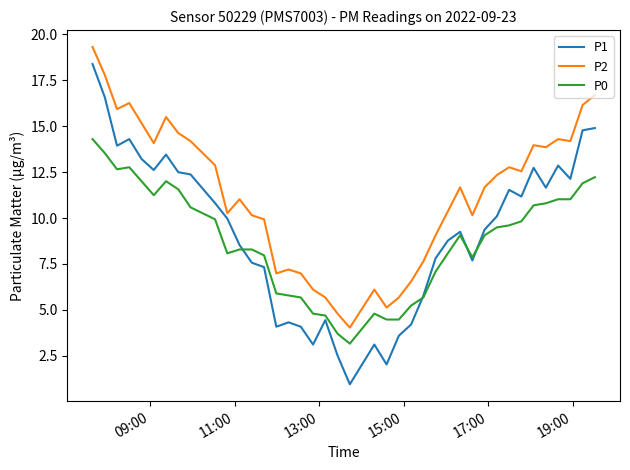

Which series has the largest range (max minus min)?

P1